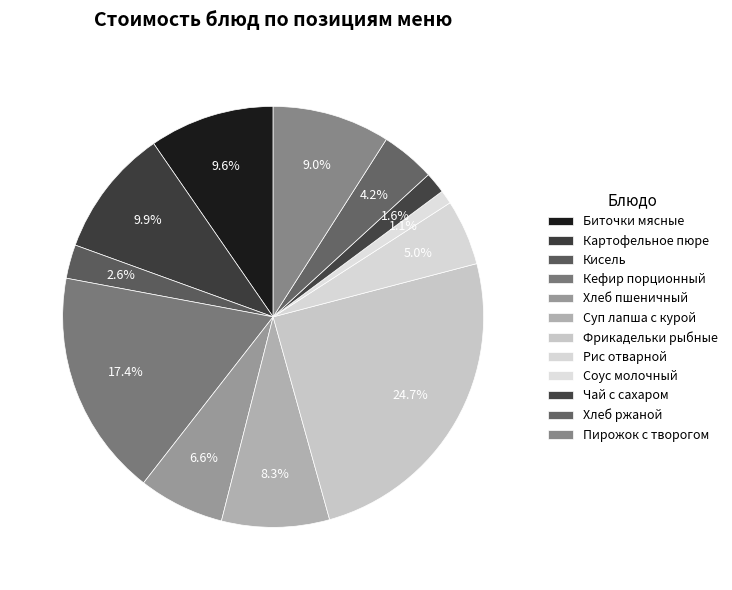

To the nearest percent, what is the combined percentage of Кефир порционный and Пирожок с творогом?

26%